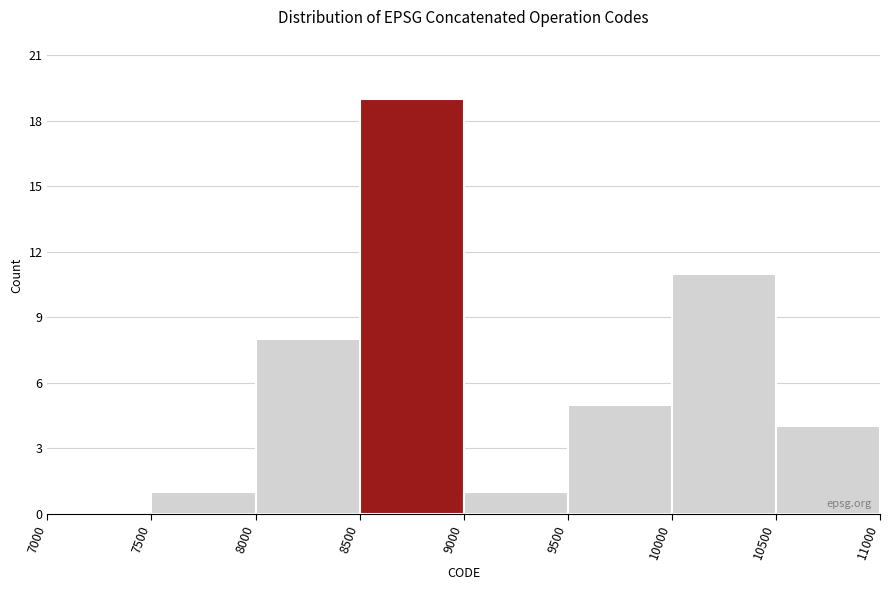

Which range on the x-axis has the tallest bar?

8500 to 9000